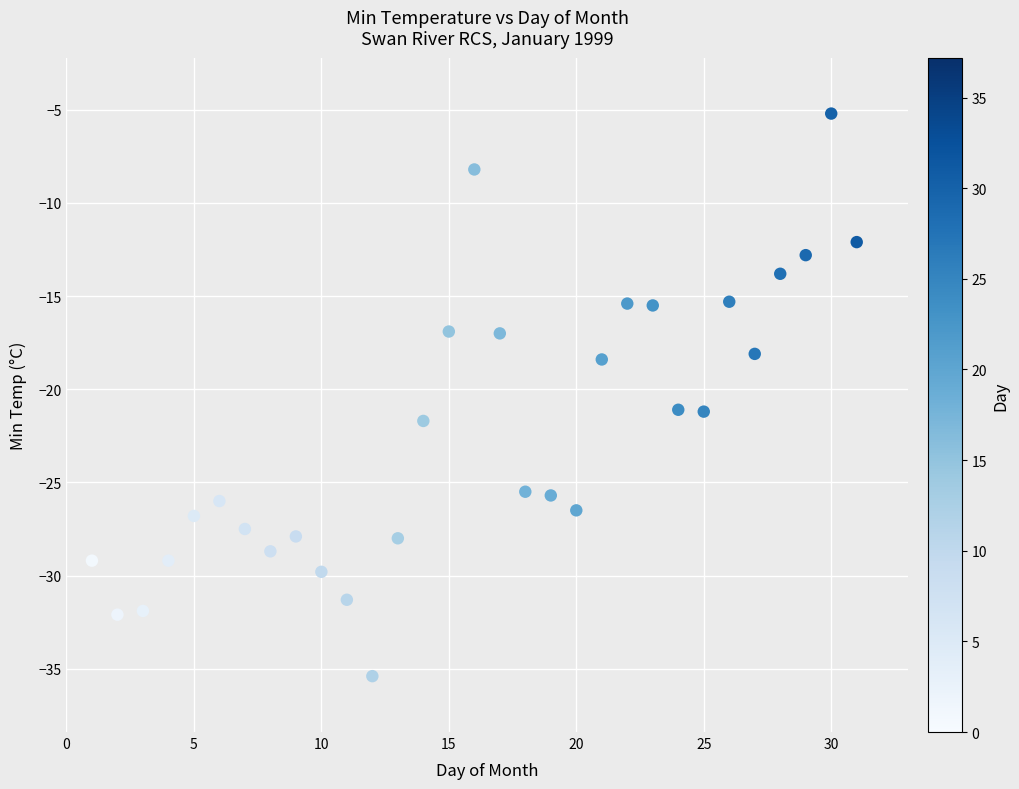

What is the range of Y values (max minus min)?

30.2